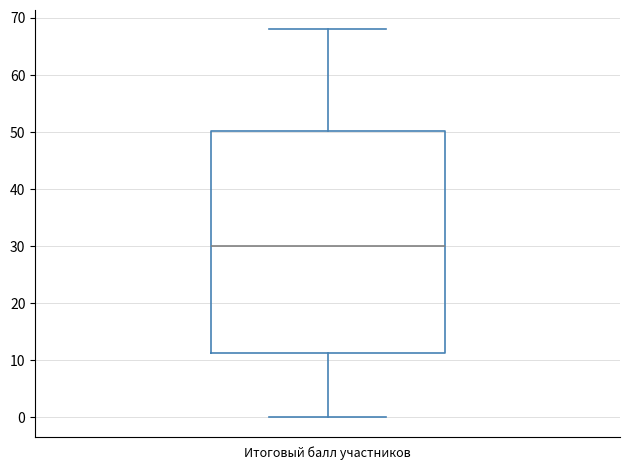

Where is the lower edge of the box for Итоговый балл участников on the y-axis? The values are not printed on the chart, so give them approximately, as read against the axis.

11